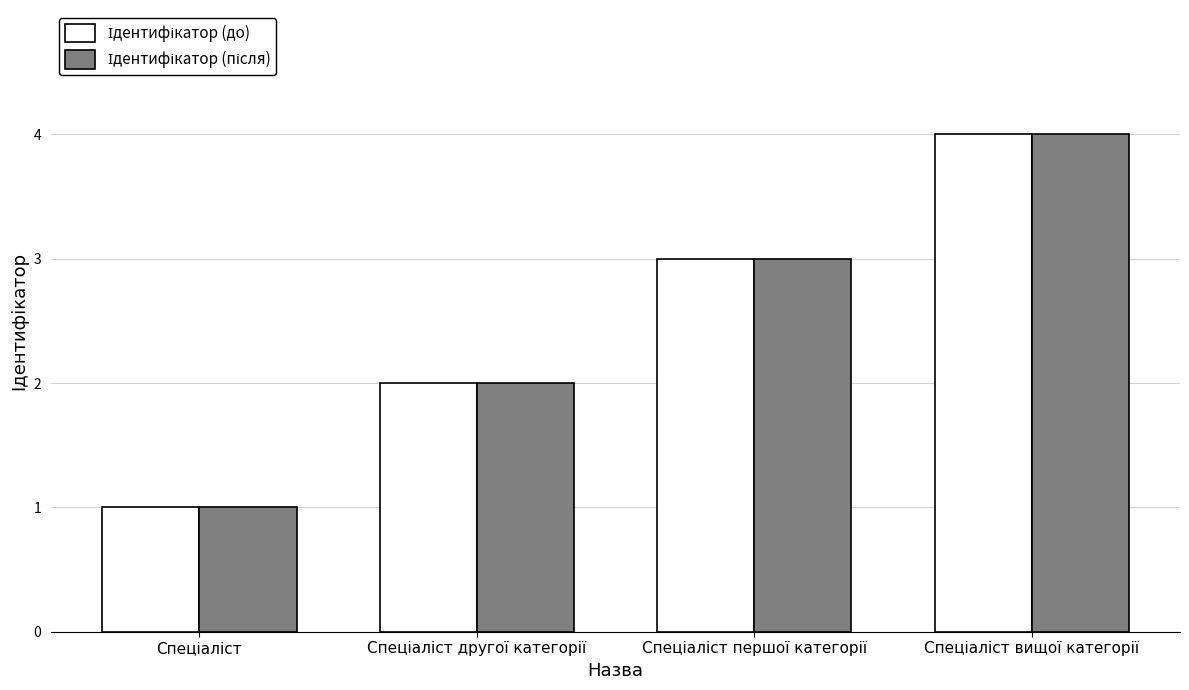

What is the greatest value displayed?

4